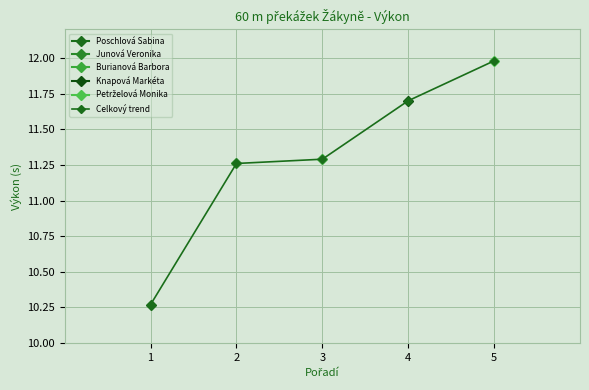

Reading left to right, what are all the values shown in this chart?

10.3	11.3	11.3	11.7	12.0